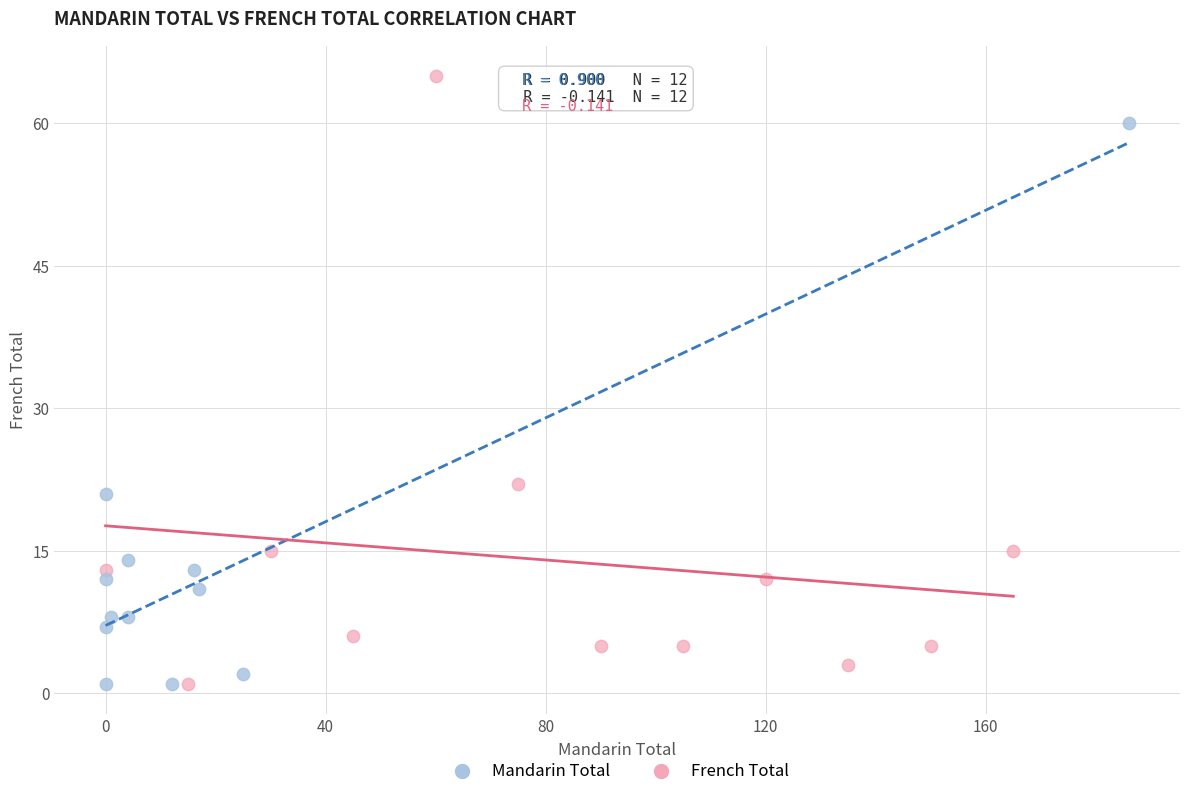

Which series reaches the maximum Y coordinate?

French Total